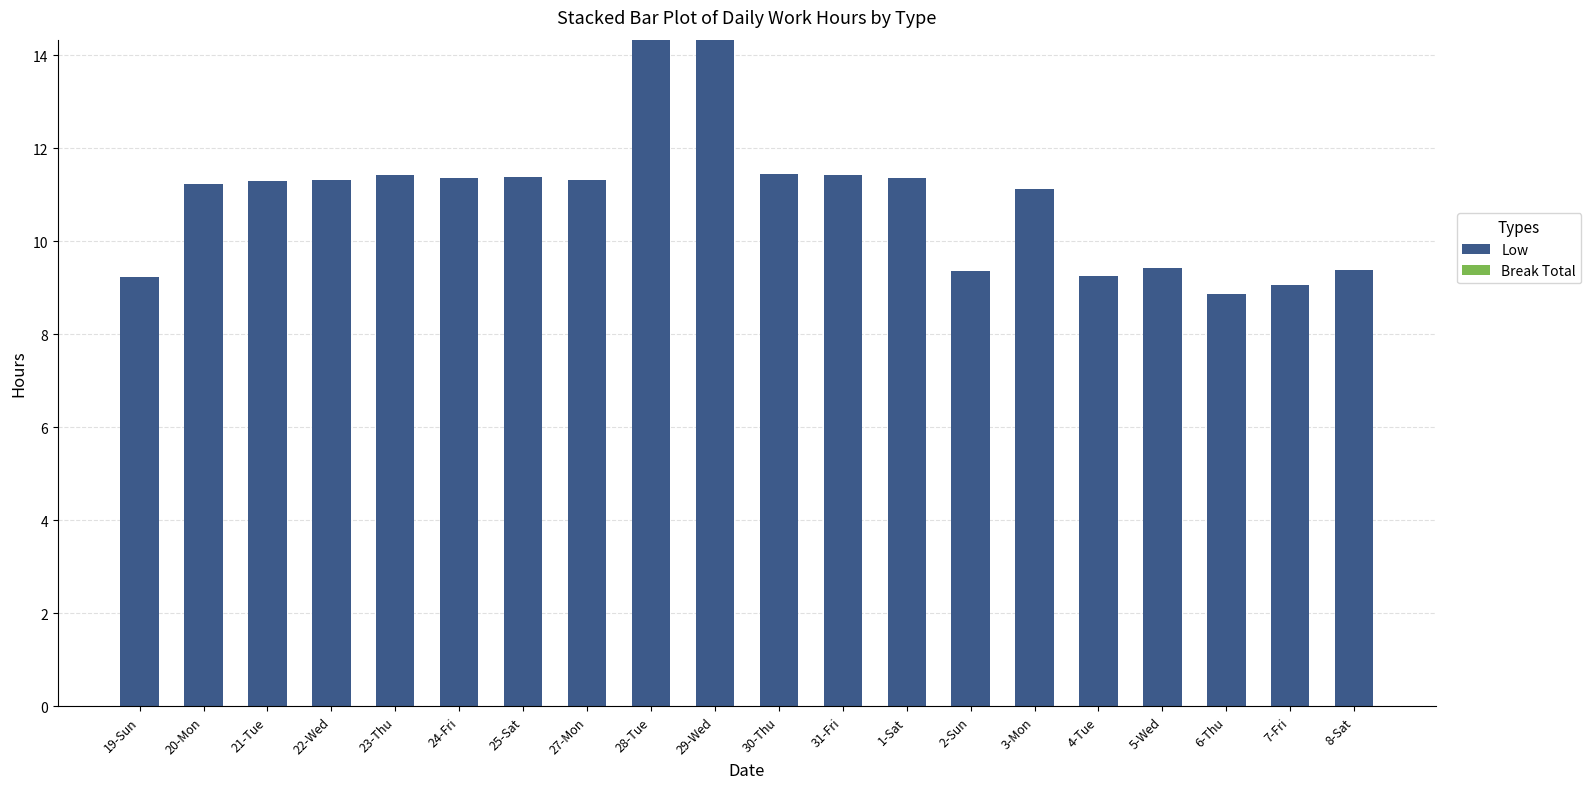

What is the sum of all values?

217.8